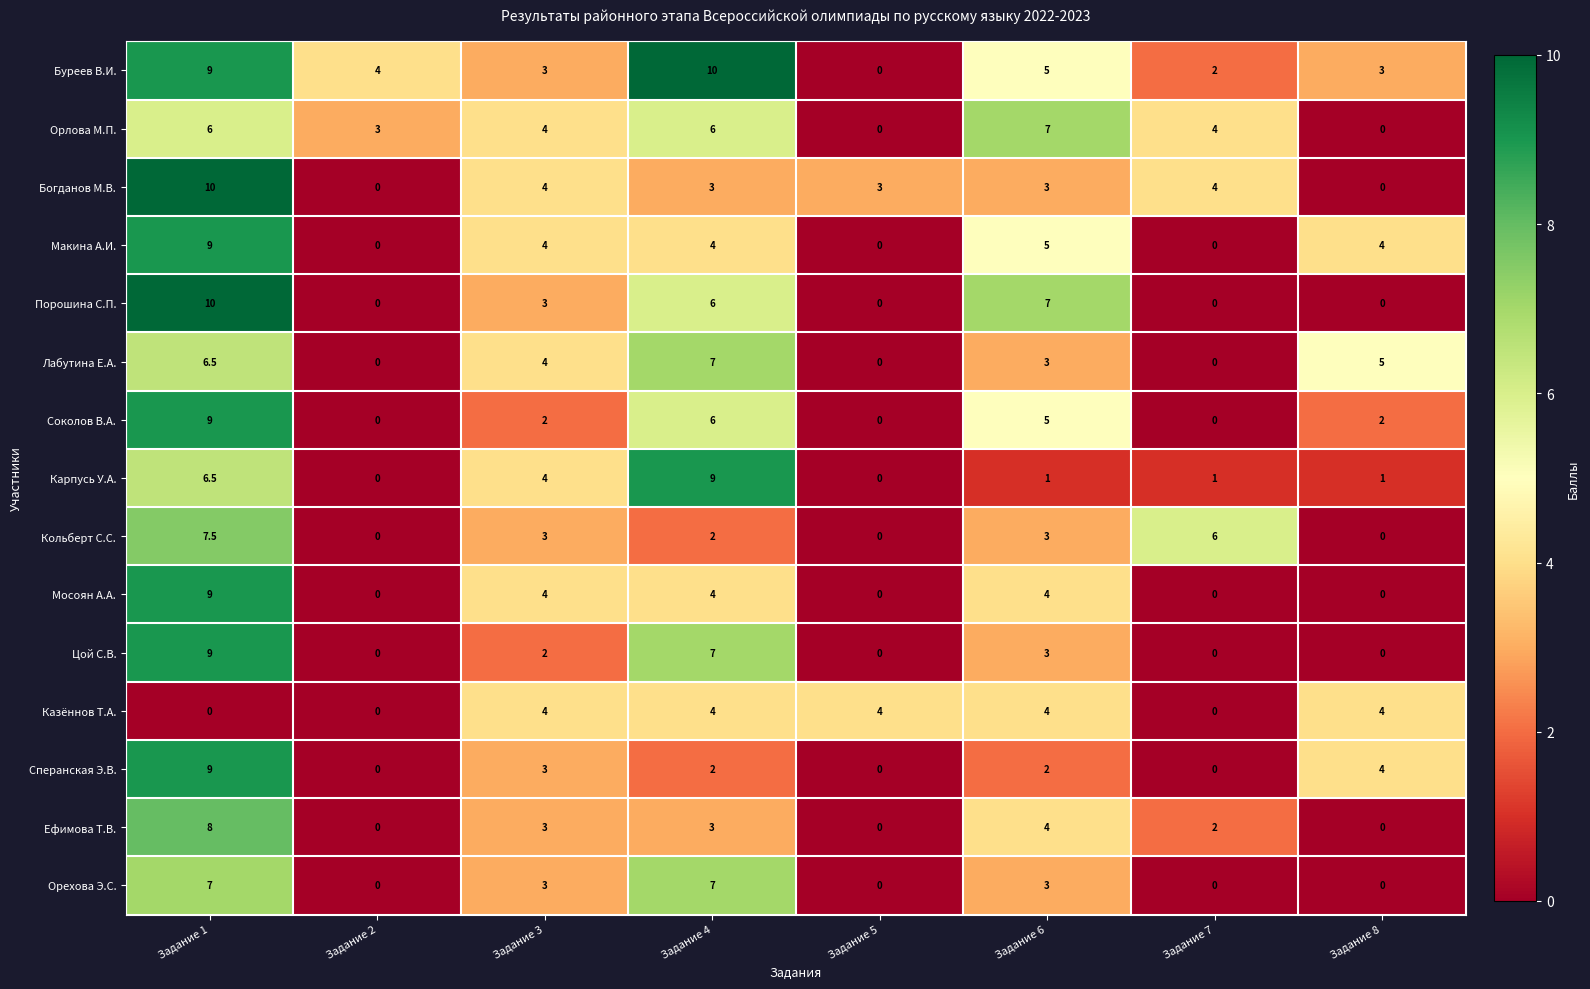

What is the greatest value displayed?

10.0